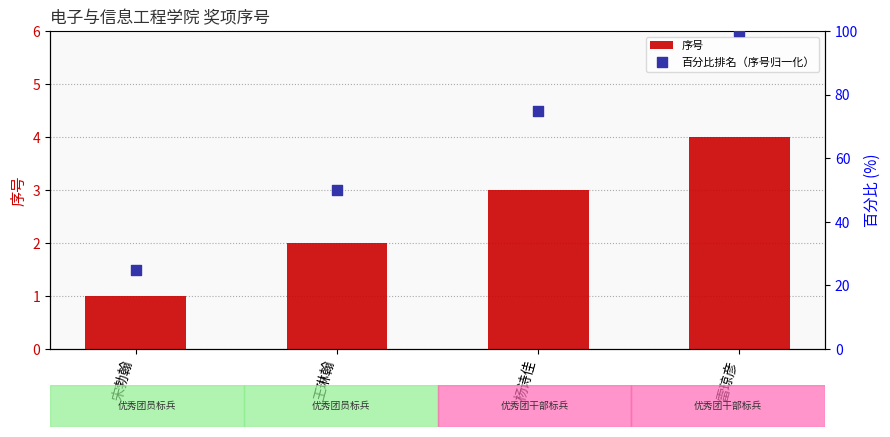

At which category is the sum across all series the highest?

雷琼彦